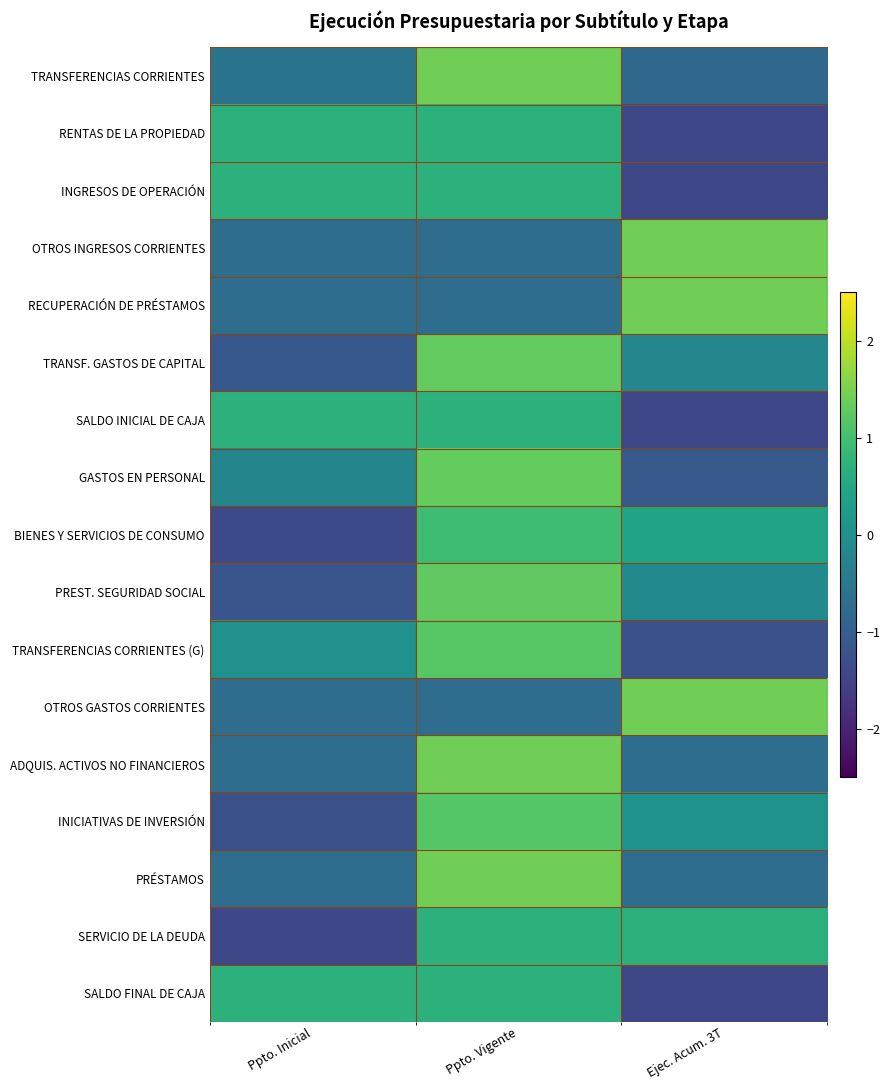

Reading left to right, list all the values displayed in this chart.

TRANSFERENCIAS CORRIENTES: Ppto. Inicial=-0.6	Ppto. Vigente=1.4	Ejec. Acum. 3T=-0.8
RENTAS DE LA PROPIEDAD: Ppto. Inicial=0.7	Ppto. Vigente=0.7	Ejec. Acum. 3T=-1.4
INGRESOS DE OPERACIÓN: Ppto. Inicial=0.7	Ppto. Vigente=0.7	Ejec. Acum. 3T=-1.4
OTROS INGRESOS CORRIENTES: Ppto. Inicial=-0.7	Ppto. Vigente=-0.7	Ejec. Acum. 3T=1.4
RECUPERACIÓN DE PRÉSTAMOS: Ppto. Inicial=-0.7	Ppto. Vigente=-0.7	Ejec. Acum. 3T=1.4
TRANSF. GASTOS DE CAPITAL: Ppto. Inicial=-1.1	Ppto. Vigente=1.3	Ejec. Acum. 3T=-0.2
SALDO INICIAL DE CAJA: Ppto. Inicial=0.7	Ppto. Vigente=0.7	Ejec. Acum. 3T=-1.4
GASTOS EN PERSONAL: Ppto. Inicial=-0.2	Ppto. Vigente=1.3	Ejec. Acum. 3T=-1.1
BIENES Y SERVICIOS DE CONSUMO: Ppto. Inicial=-1.4	Ppto. Vigente=1.0	Ejec. Acum. 3T=0.4
PREST. SEGURIDAD SOCIAL: Ppto. Inicial=-1.2	Ppto. Vigente=1.3	Ejec. Acum. 3T=-0.1
TRANSFERENCIAS CORRIENTES (G): Ppto. Inicial=0.0	Ppto. Vigente=1.2	Ejec. Acum. 3T=-1.2
OTROS GASTOS CORRIENTES: Ppto. Inicial=-0.7	Ppto. Vigente=-0.7	Ejec. Acum. 3T=1.4
ADQUIS. ACTIVOS NO FINANCIEROS: Ppto. Inicial=-0.7	Ppto. Vigente=1.4	Ejec. Acum. 3T=-0.7
INICIATIVAS DE INVERSIÓN: Ppto. Inicial=-1.3	Ppto. Vigente=1.2	Ejec. Acum. 3T=0.1
PRÉSTAMOS: Ppto. Inicial=-0.7	Ppto. Vigente=1.4	Ejec. Acum. 3T=-0.7
SERVICIO DE LA DEUDA: Ppto. Inicial=-1.4	Ppto. Vigente=0.7	Ejec. Acum. 3T=0.7
SALDO FINAL DE CAJA: Ppto. Inicial=0.7	Ppto. Vigente=0.7	Ejec. Acum. 3T=-1.4